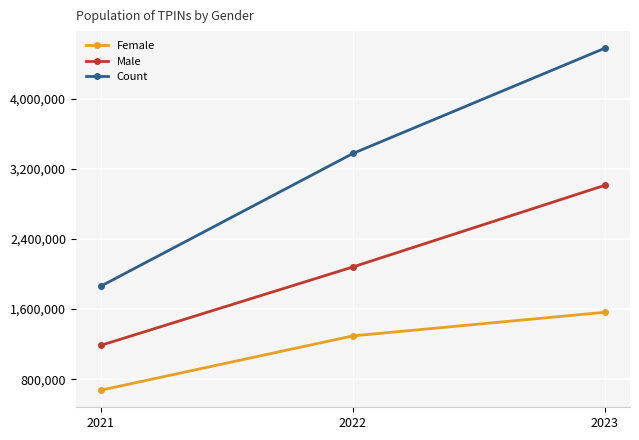

Which category has the highest value in the Count series?

2023